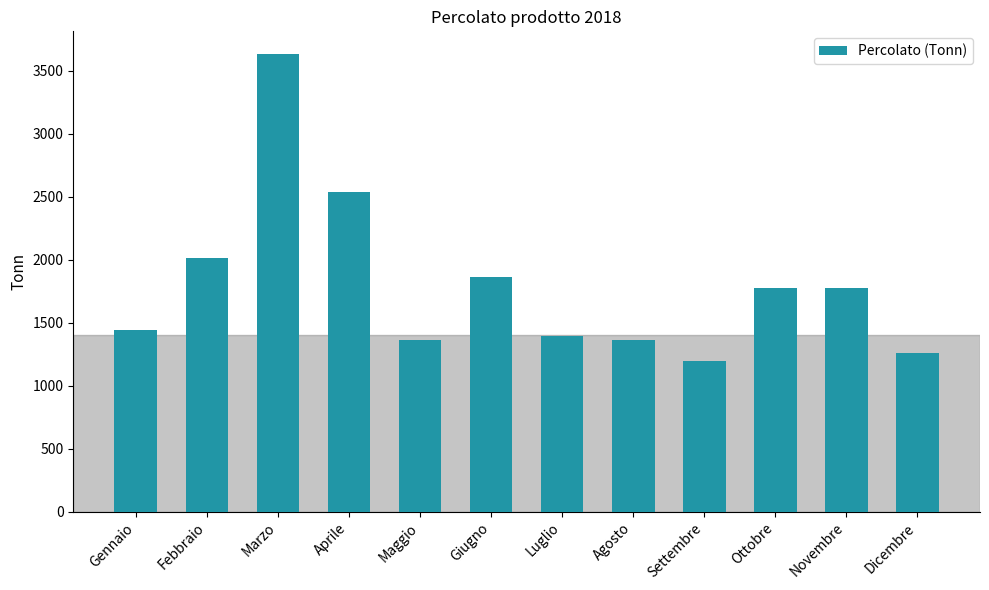

What is the maximum value shown in the chart?

3631.5